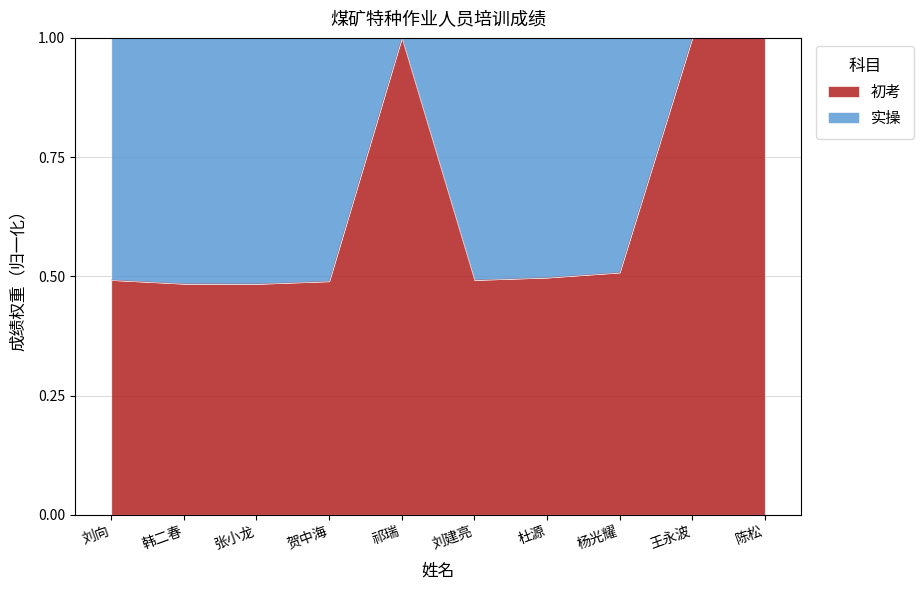

What is the label of the 6th point from the left?

刘建亮